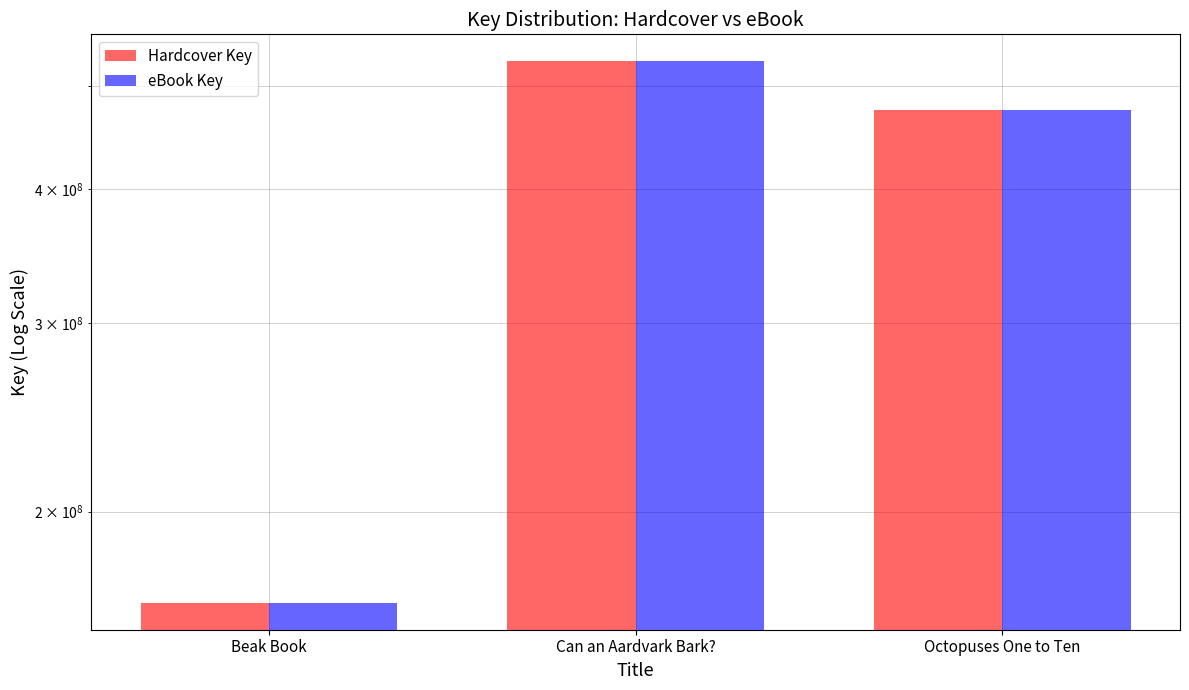

At which label does eBook Key first exceed 474381499?

Can an Aardvark Bark?